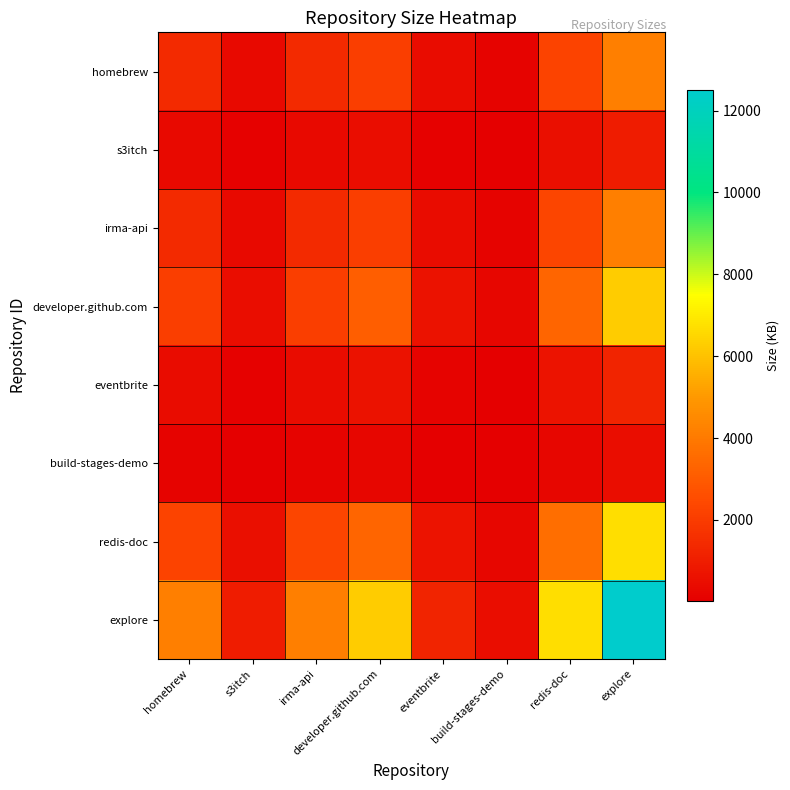

Which series has the widest spread of values?

explore